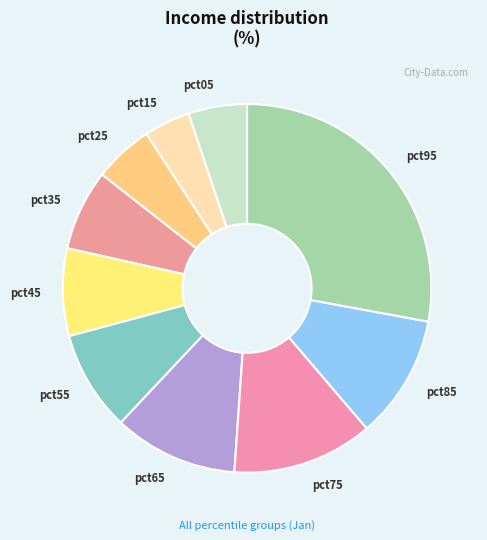

Which slice is the largest?

pct95